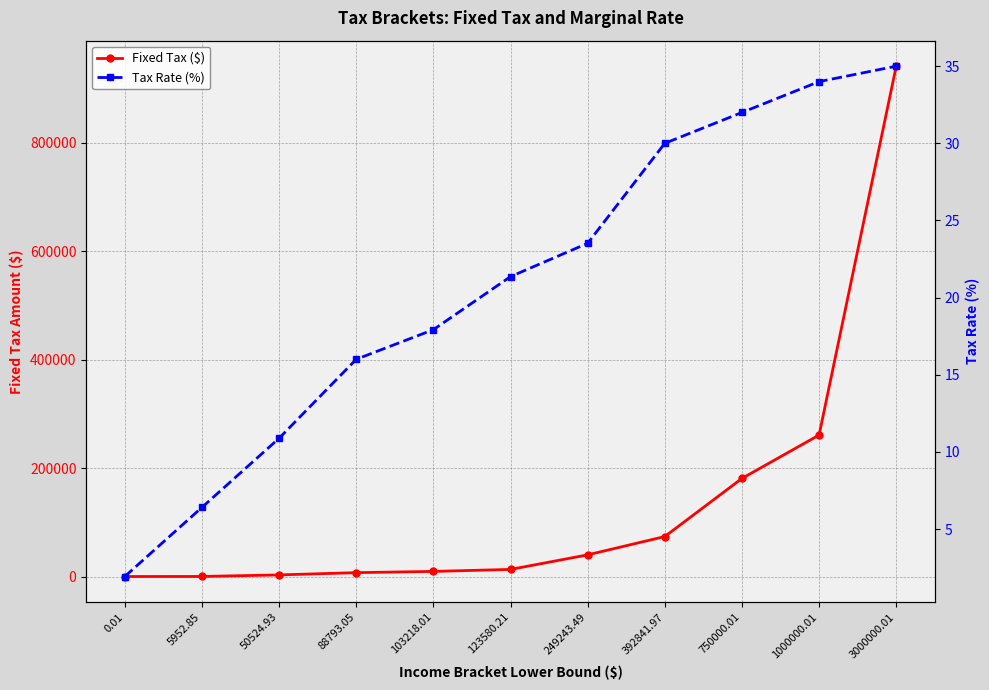

Between 123580.21 and 392841.97, which series saw the biggest shift?

Fixed Tax ($)